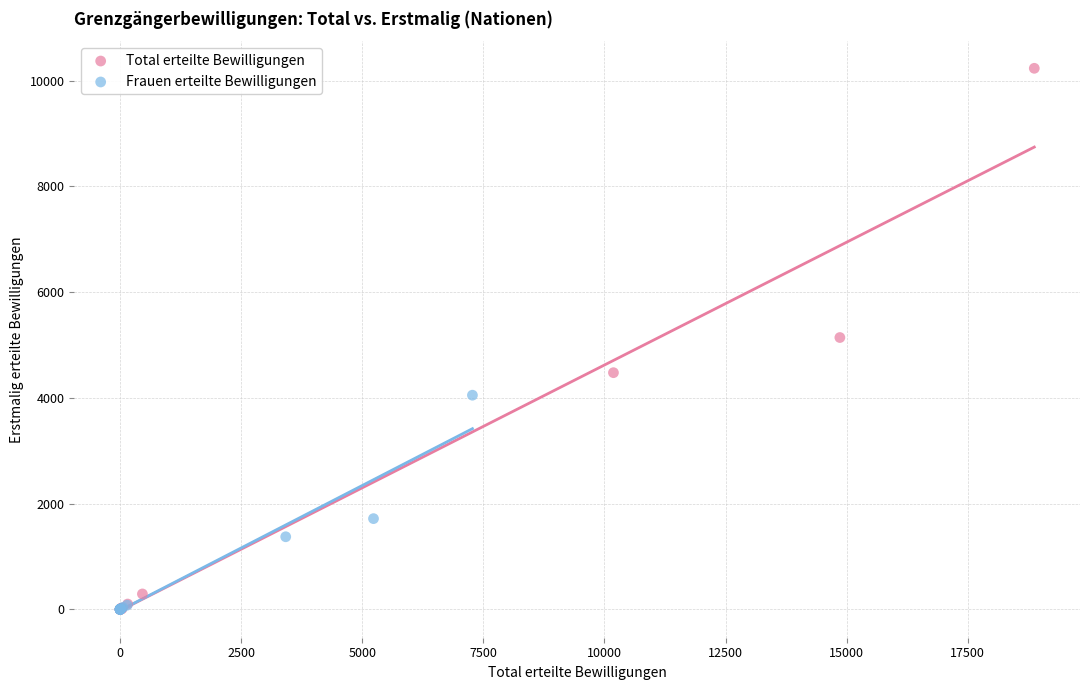

Which series has the widest spread of Y values?

Total erteilte Bewilligungen